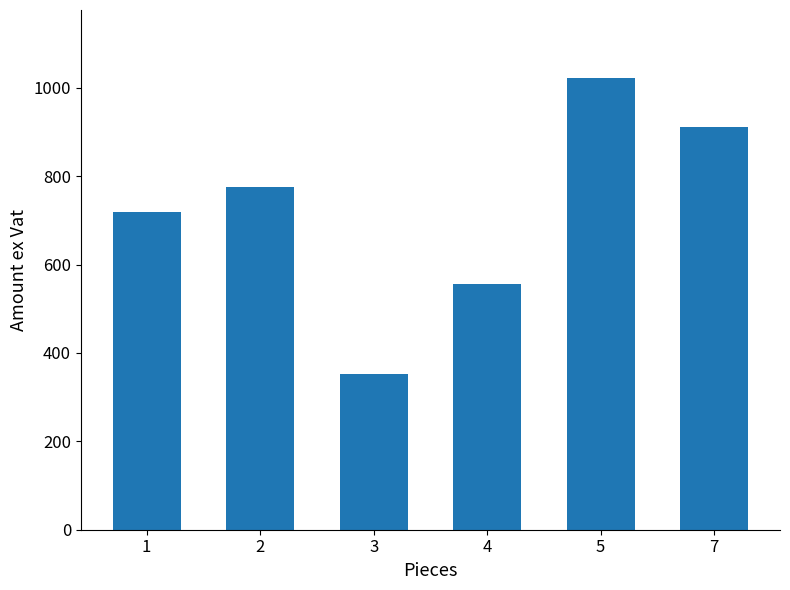

How many values exceed 774?

3